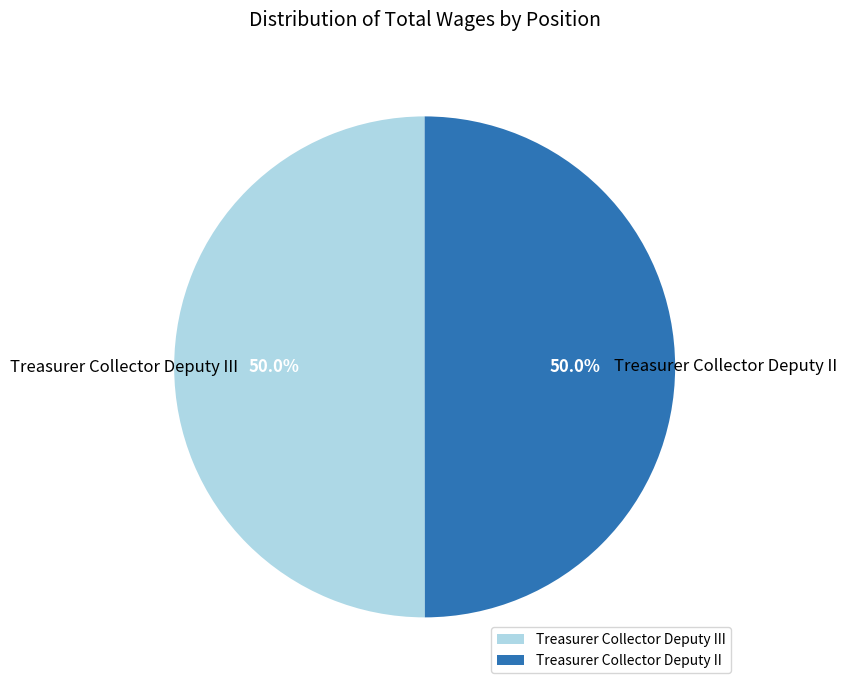

To the nearest percent, what percentage of the pie is Treasurer Collector Deputy III?

50%